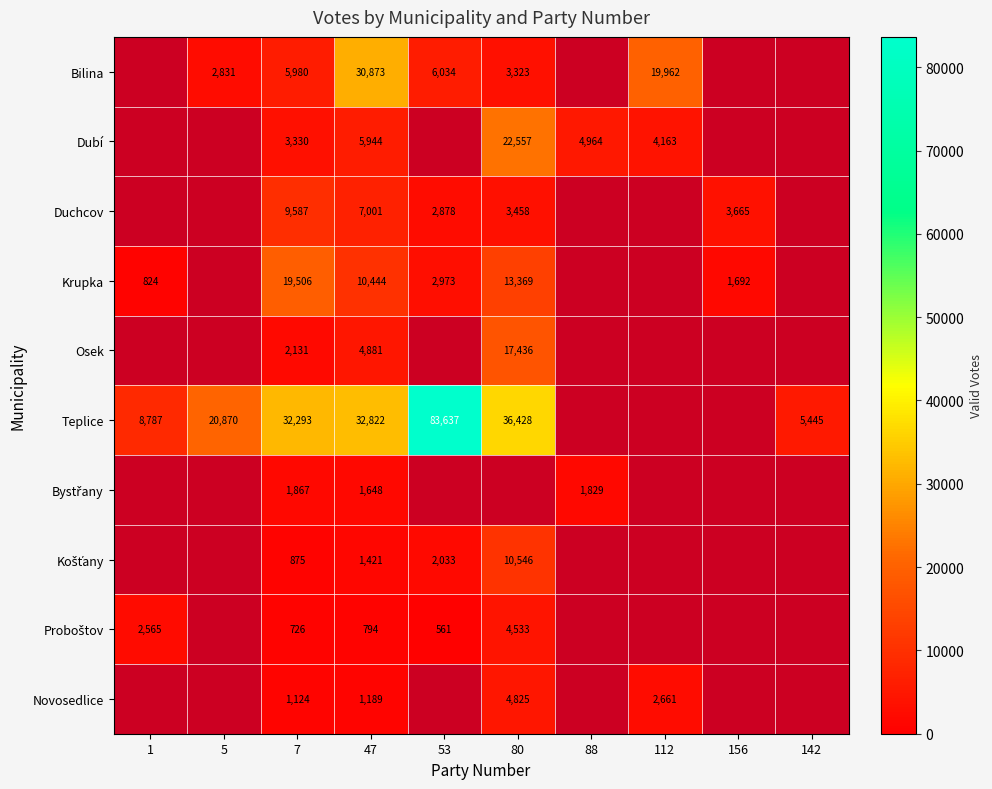

True or false: Duchcov has a value of 1830 at 53.

False